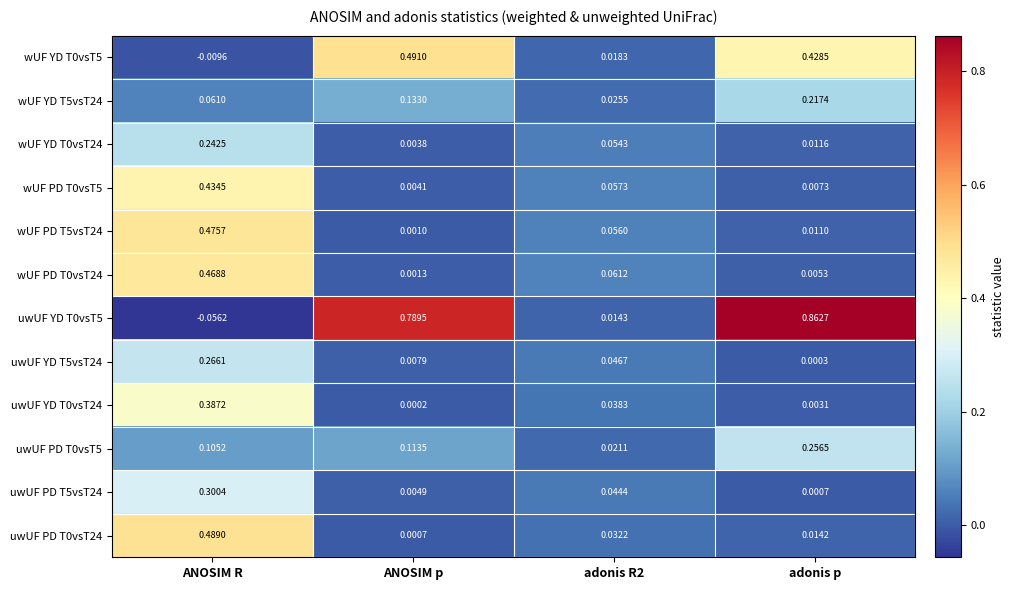

At which label is uwUF YD T0vsT24 closest to 0?

ANOSIM p